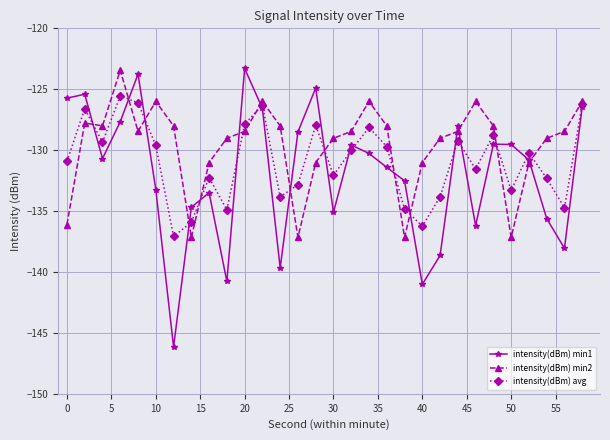

What is the value of the intensity(dBm) min1 point at the 18th from the left?

-130.3